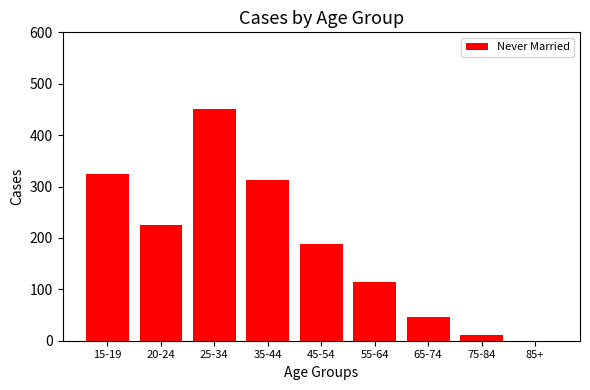

What is the sum of all values?

1671